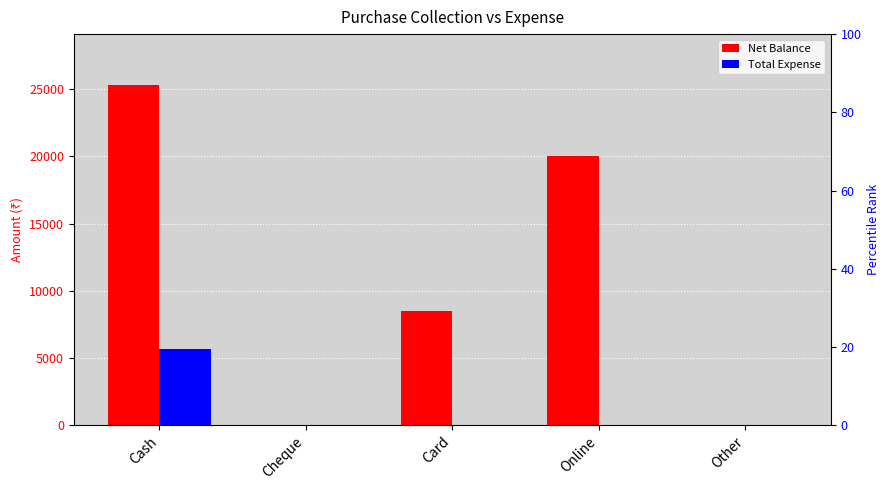

Read the Total Expense value at Cash.

5700